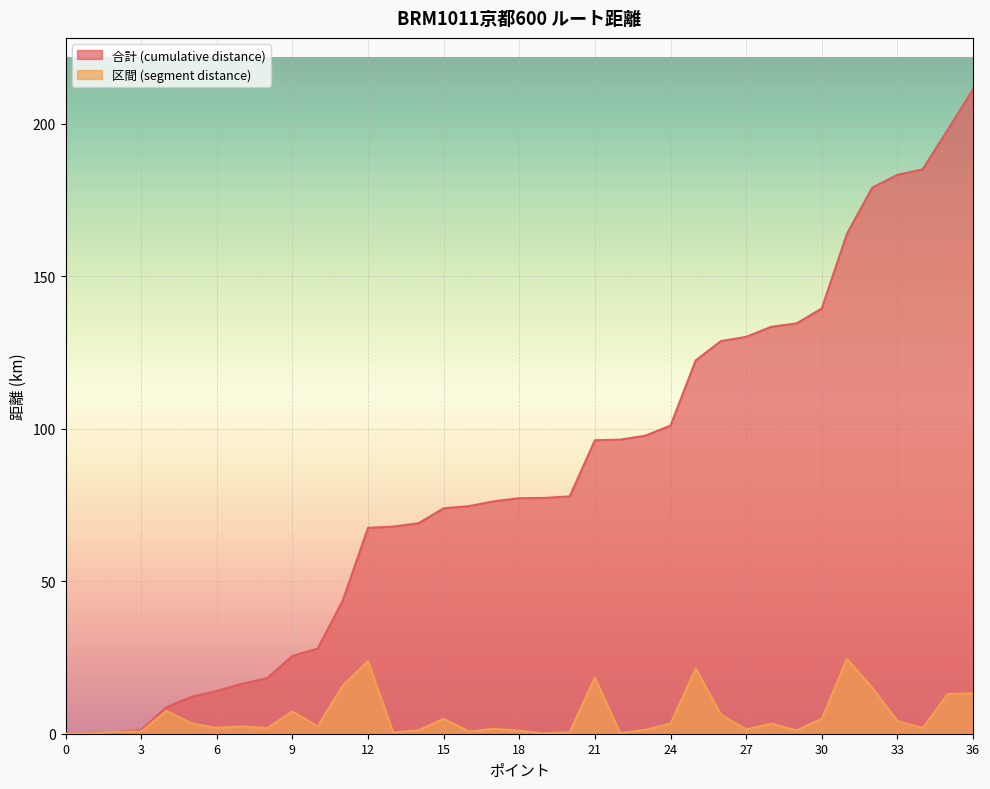

True or false: 合計 (cumulative distance) has a value of 12.1 at 5.

True